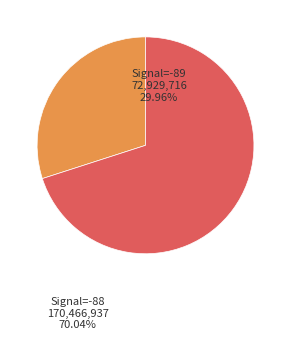

How many segments does this pie chart have?

2